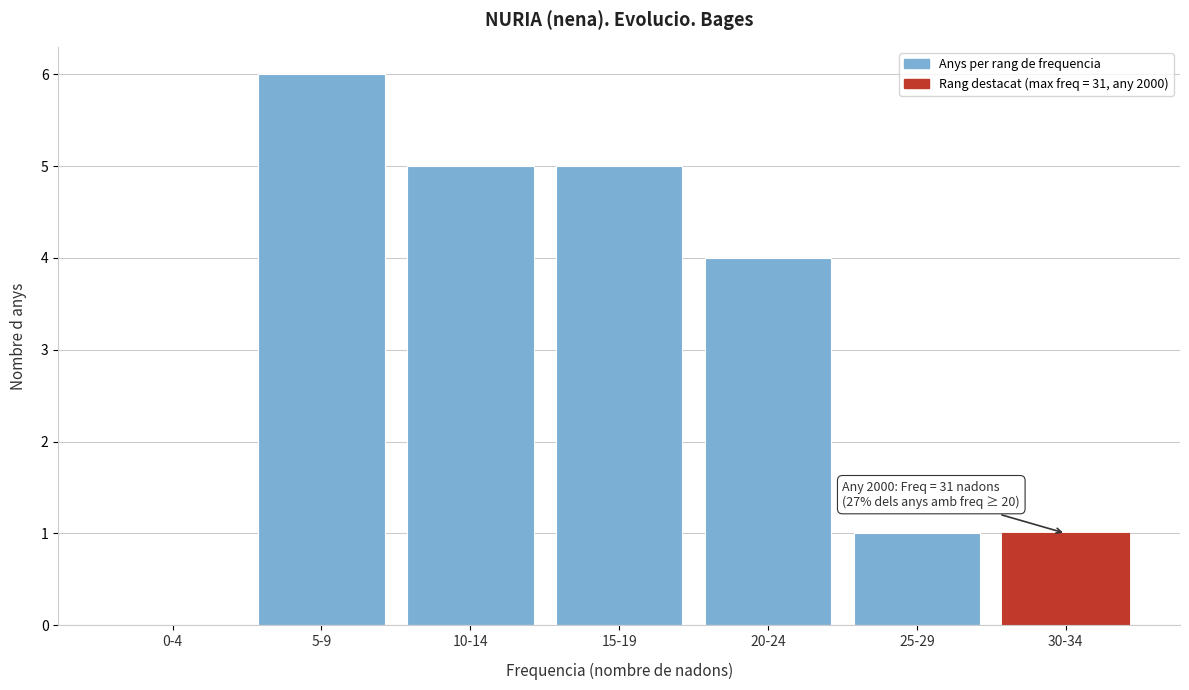

Reading left to right, transcribe all the data shown in this chart.

0-4=0	5-9=6	10-14=5	15-19=5	20-24=4	25-29=1	30-34=1